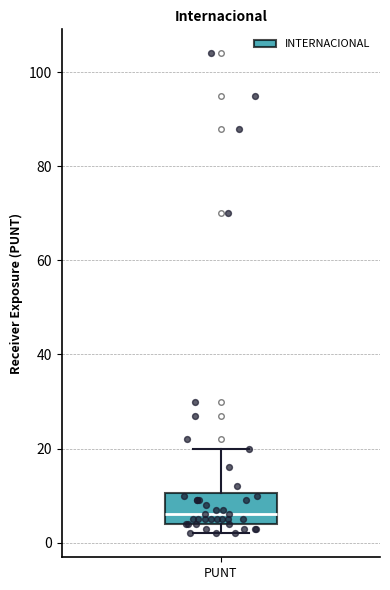

Transcribe this box plot: give where the median line is, the range the box spans, and where the two whiskers end, as read against the y-axis. The values are not printed on the chart, so give them approximately, as read against the axis.

median 6, box 4 to 10, whiskers 2 to 20